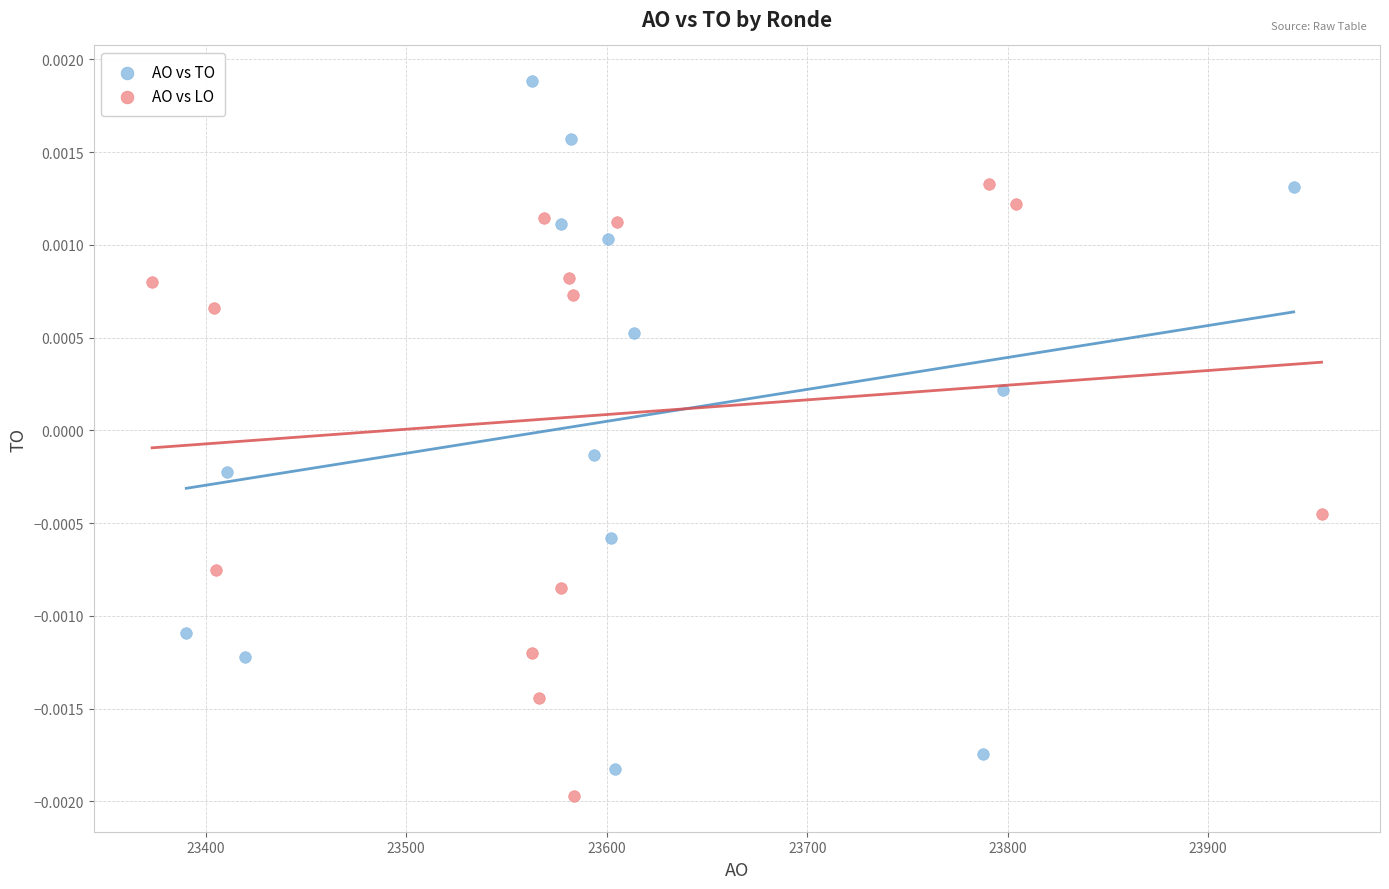

Which series has the largest Y range (max minus min)?

AO vs TO